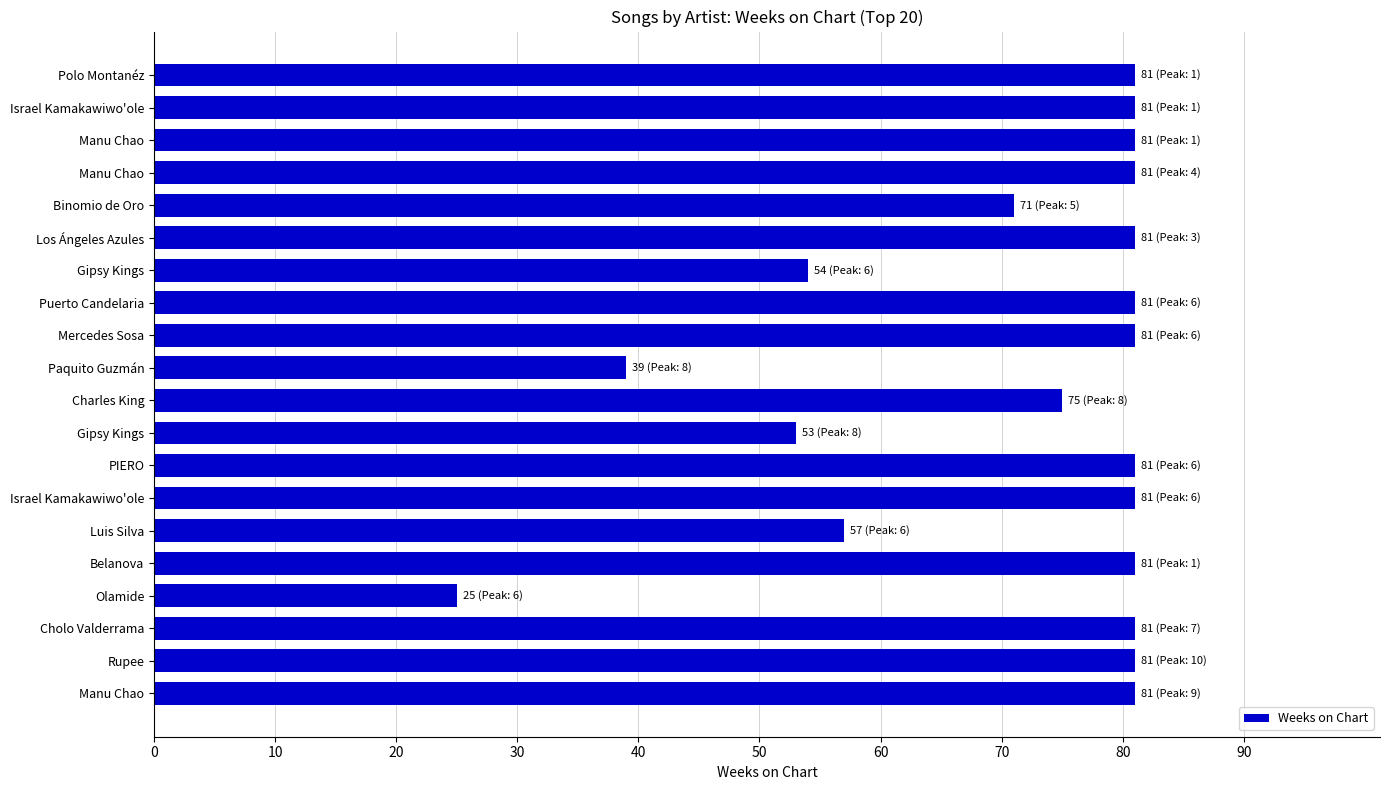

Does the chart contain any negative values?

No